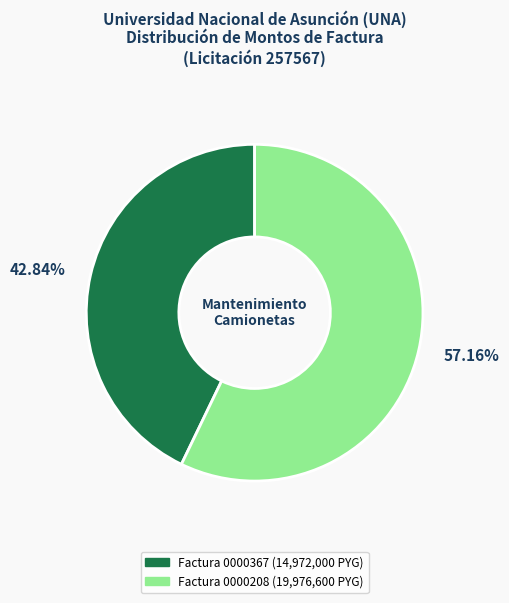

Count the number of slices in the pie.

2